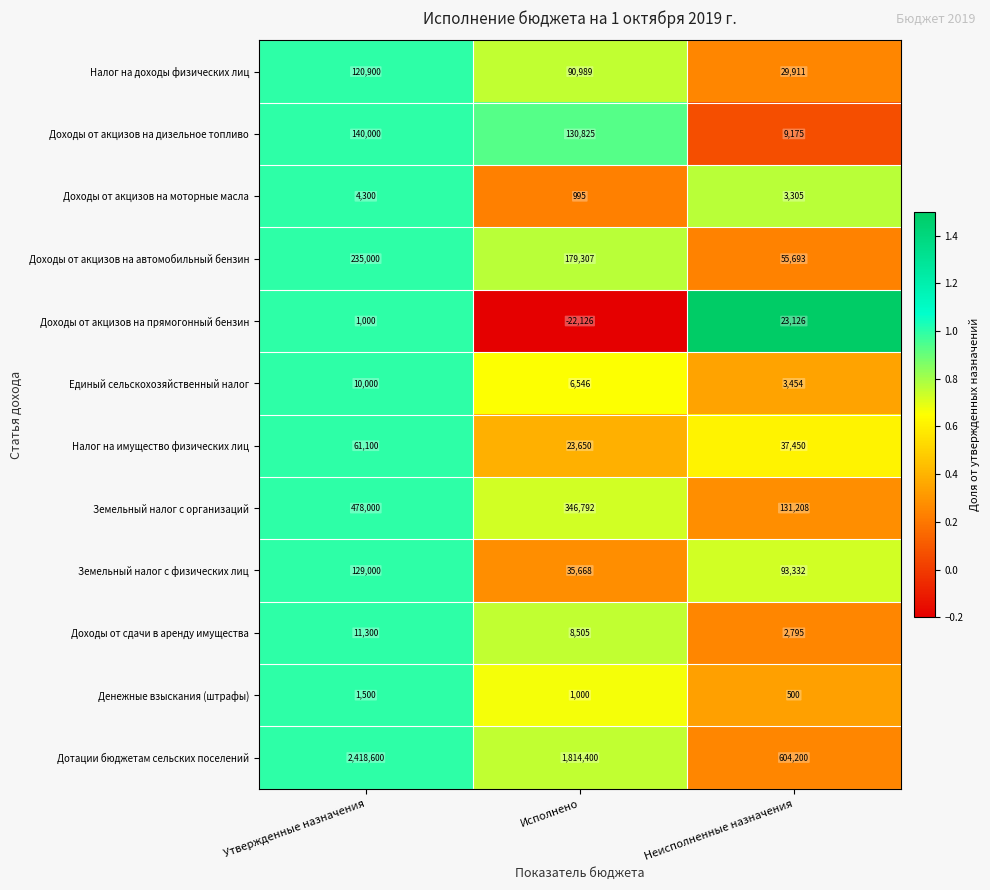

Between Исполнено and Неисполненные назначения, which series saw the biggest shift?

Дотации бюджетам сельских поселений